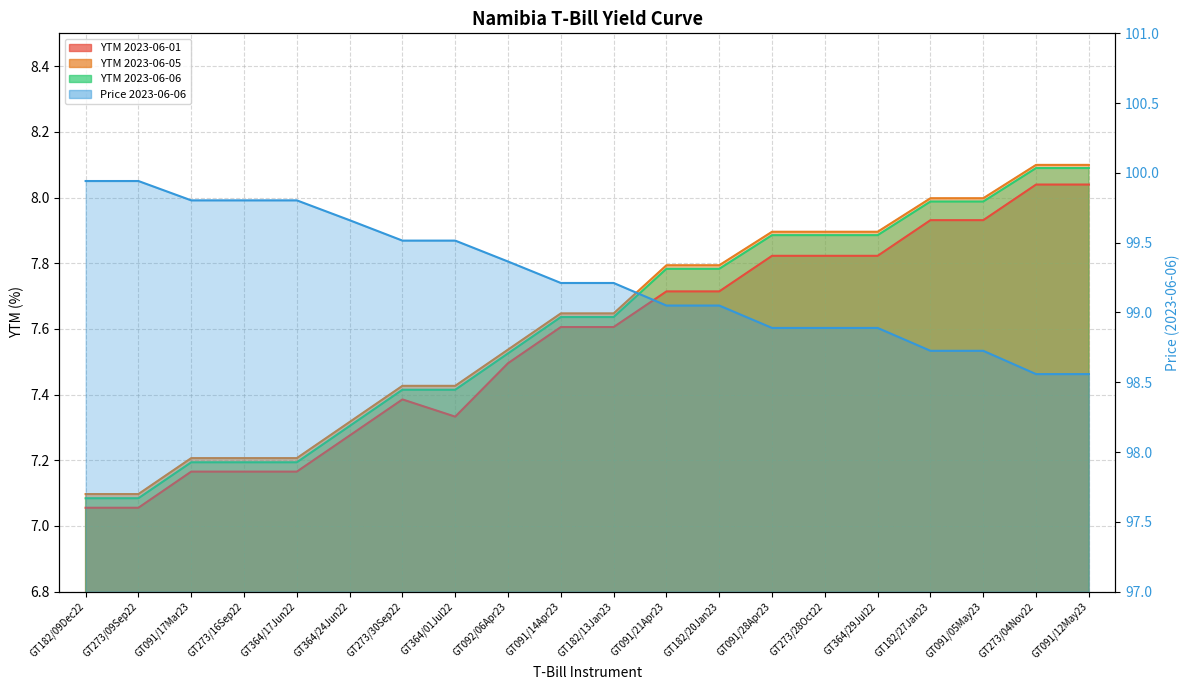

Which series changed the most between GT364/17Jun22 and GT091/28Apr23?

Price 2023-06-06